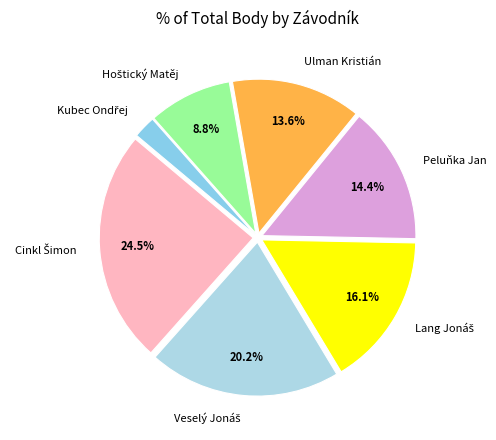

What percentage is NOT represented by Peluňka Jan?

85.6%